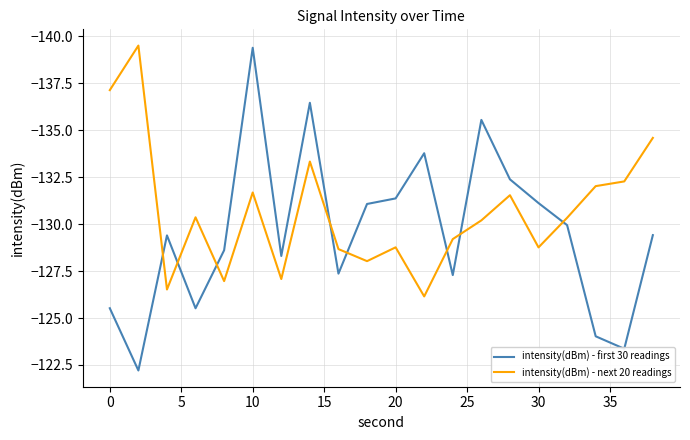

What is the difference between the maximum and minimum values in the intensity(dBm) - first 30 readings series?

17.2